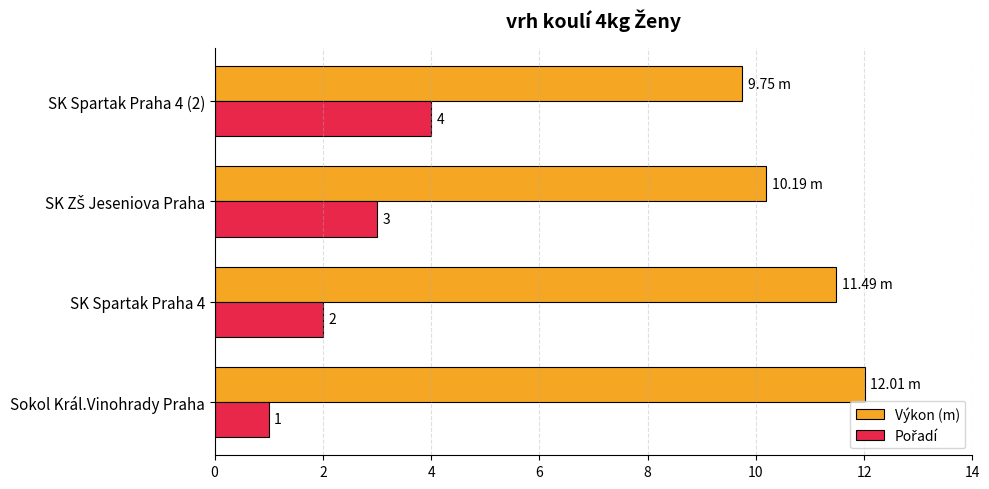

How many data points does each series have?

4